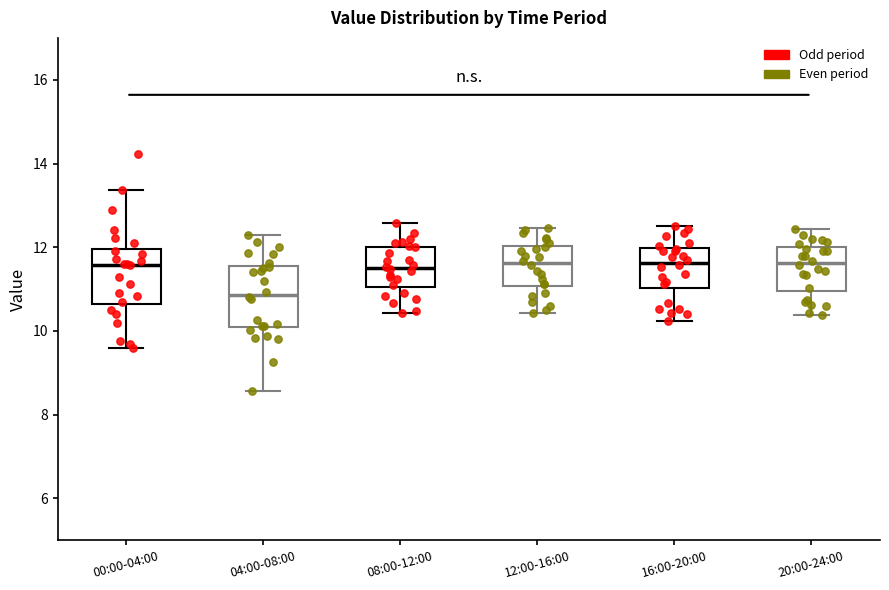

Where does the median line of the box for 16:00-20:00 sit on the y-axis? The values are not printed on the chart, so give them approximately, as read against the axis.

11.6